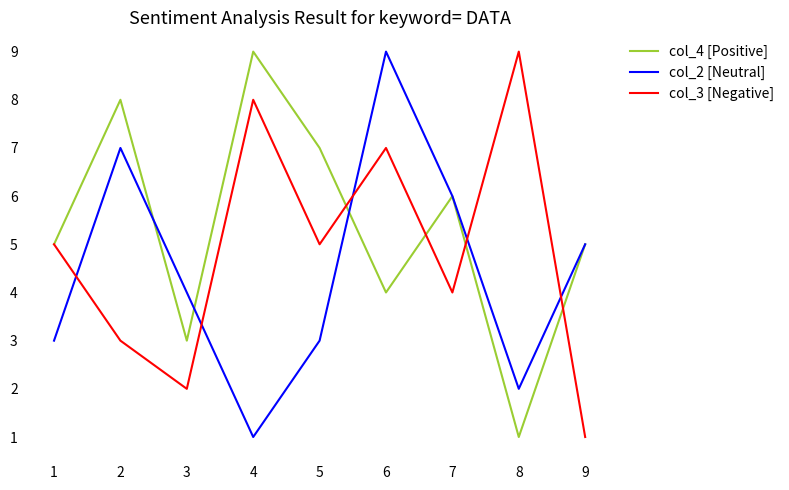

Rank the series by their average value, from lowest to highest.

col_2 [Neutral], col_3 [Negative], col_4 [Positive]